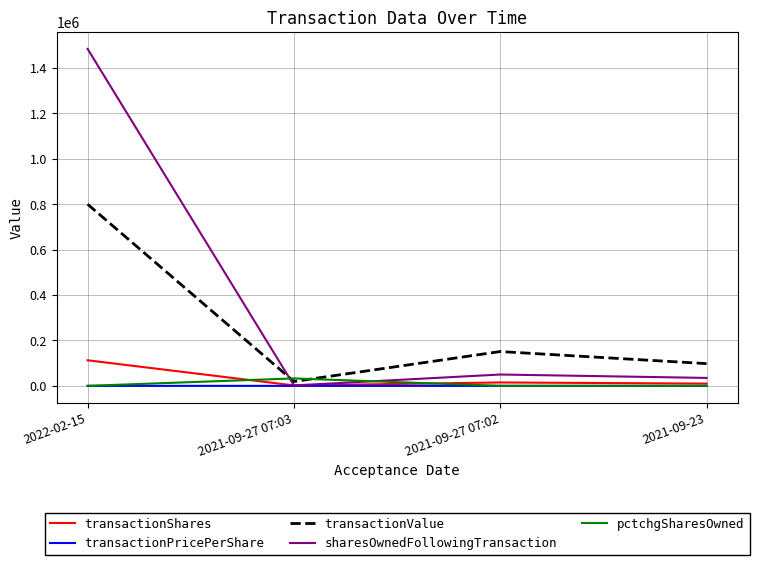

What is the sum of the transactionPricePerShare values at 2022-02-15 and 2021-09-27 07:02?

17.2